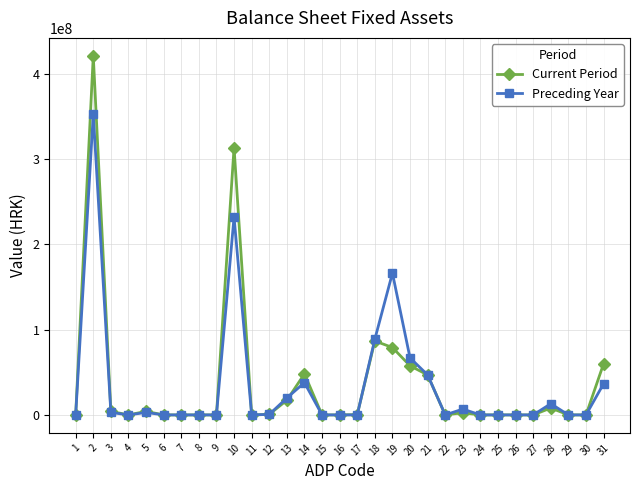

What is the difference between the maximum and minimum values in the Current Period series?

421035334.0